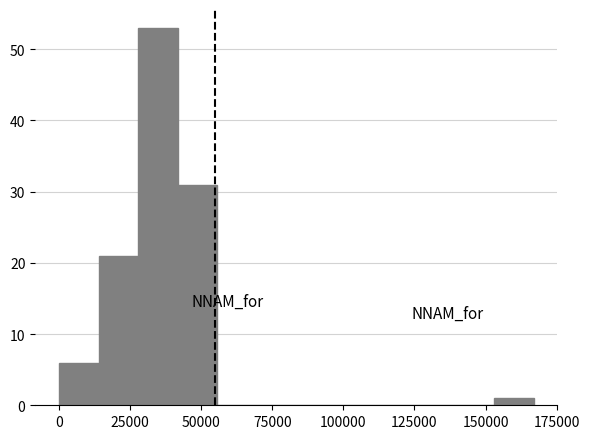

Around what value on the x-axis is the tallest bar? Give the approximate position of its centre, as read against the axis.

35000